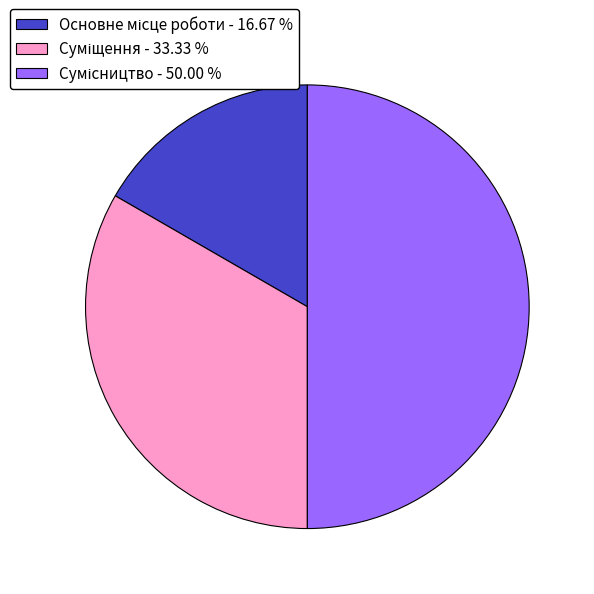

Do Основне місце роботи and Суміщення together represent more than half of the pie?

No